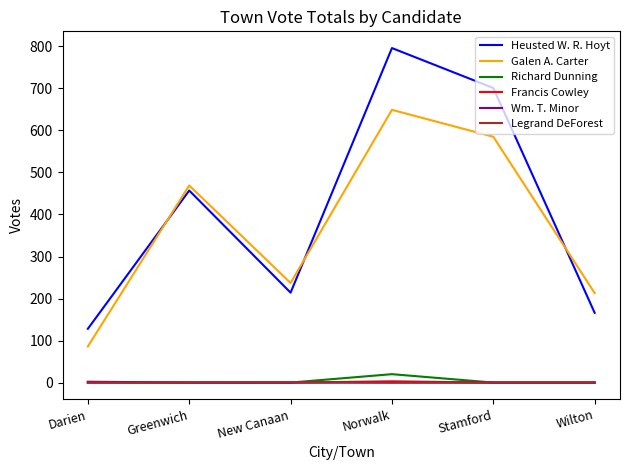

What is the difference between the highest and lowest values at New Canaan?

237